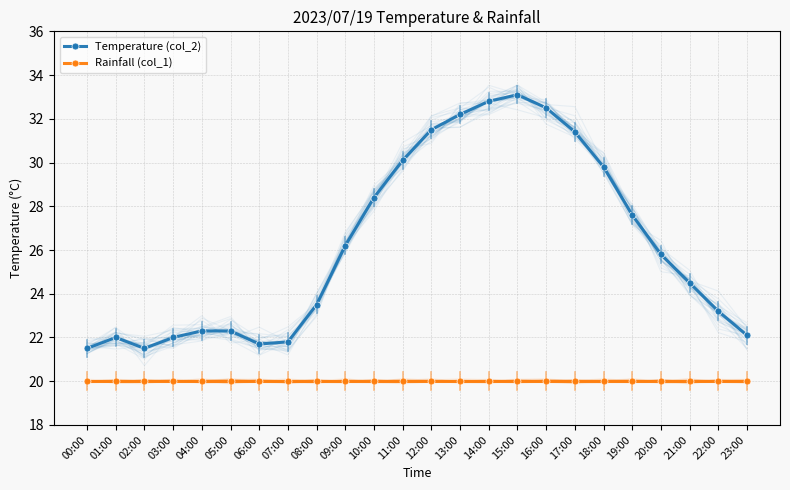

Count the number of categories in the chart.

24